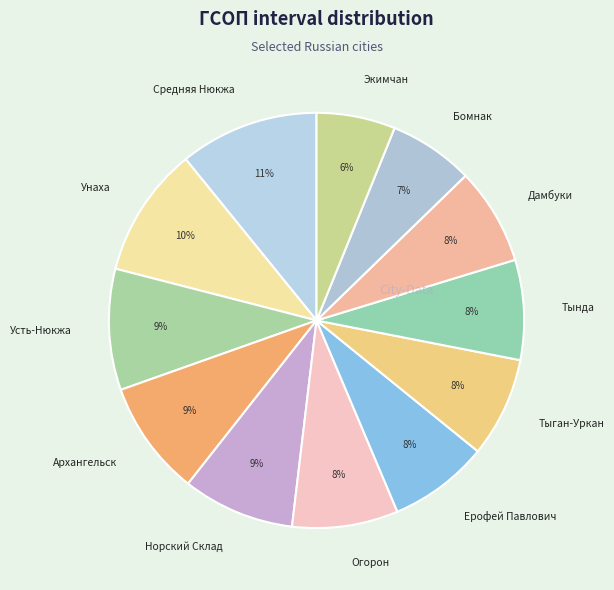

Combined, do Тыган-Уркан and Средняя Нюкжа account for over 50%?

No